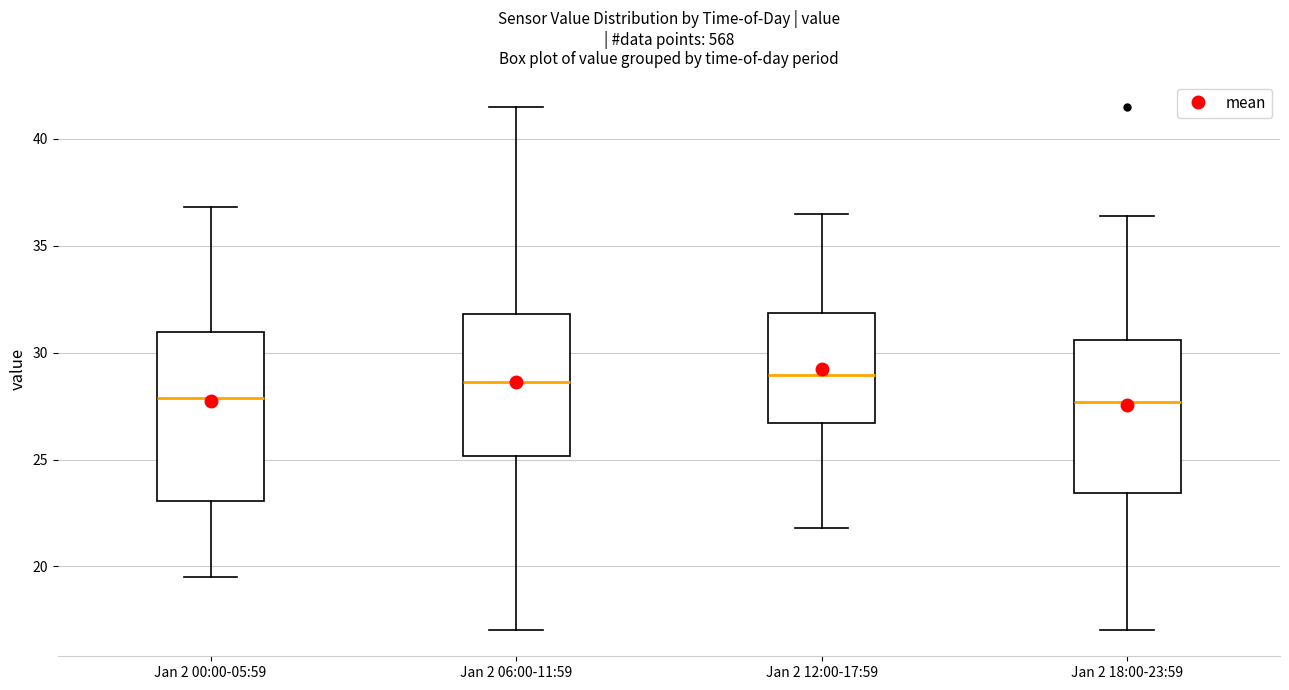

Which box is the tallest, from its lower edge to its upper edge?

Jan 2 00:00-05:59